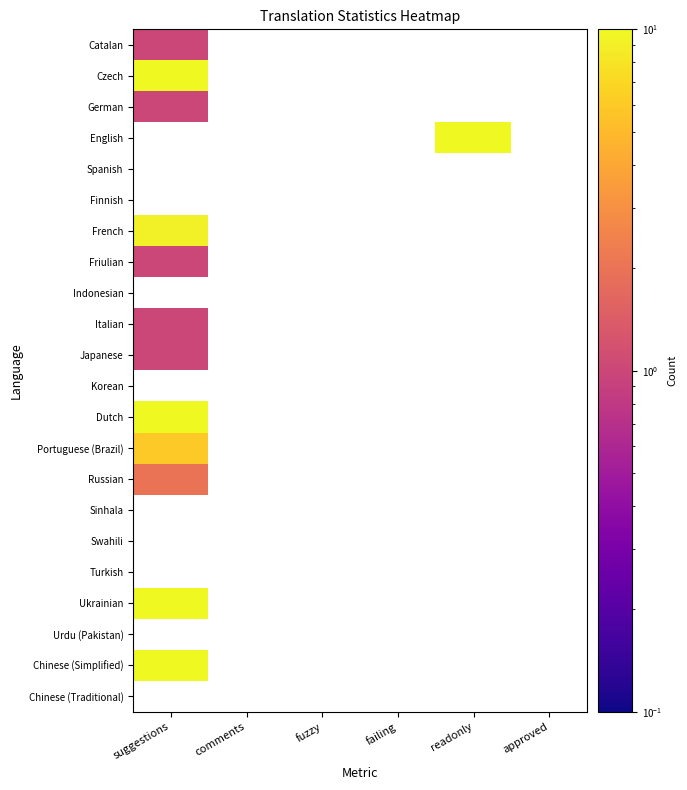

At which category does the chart reach its minimum across all series?

suggestions